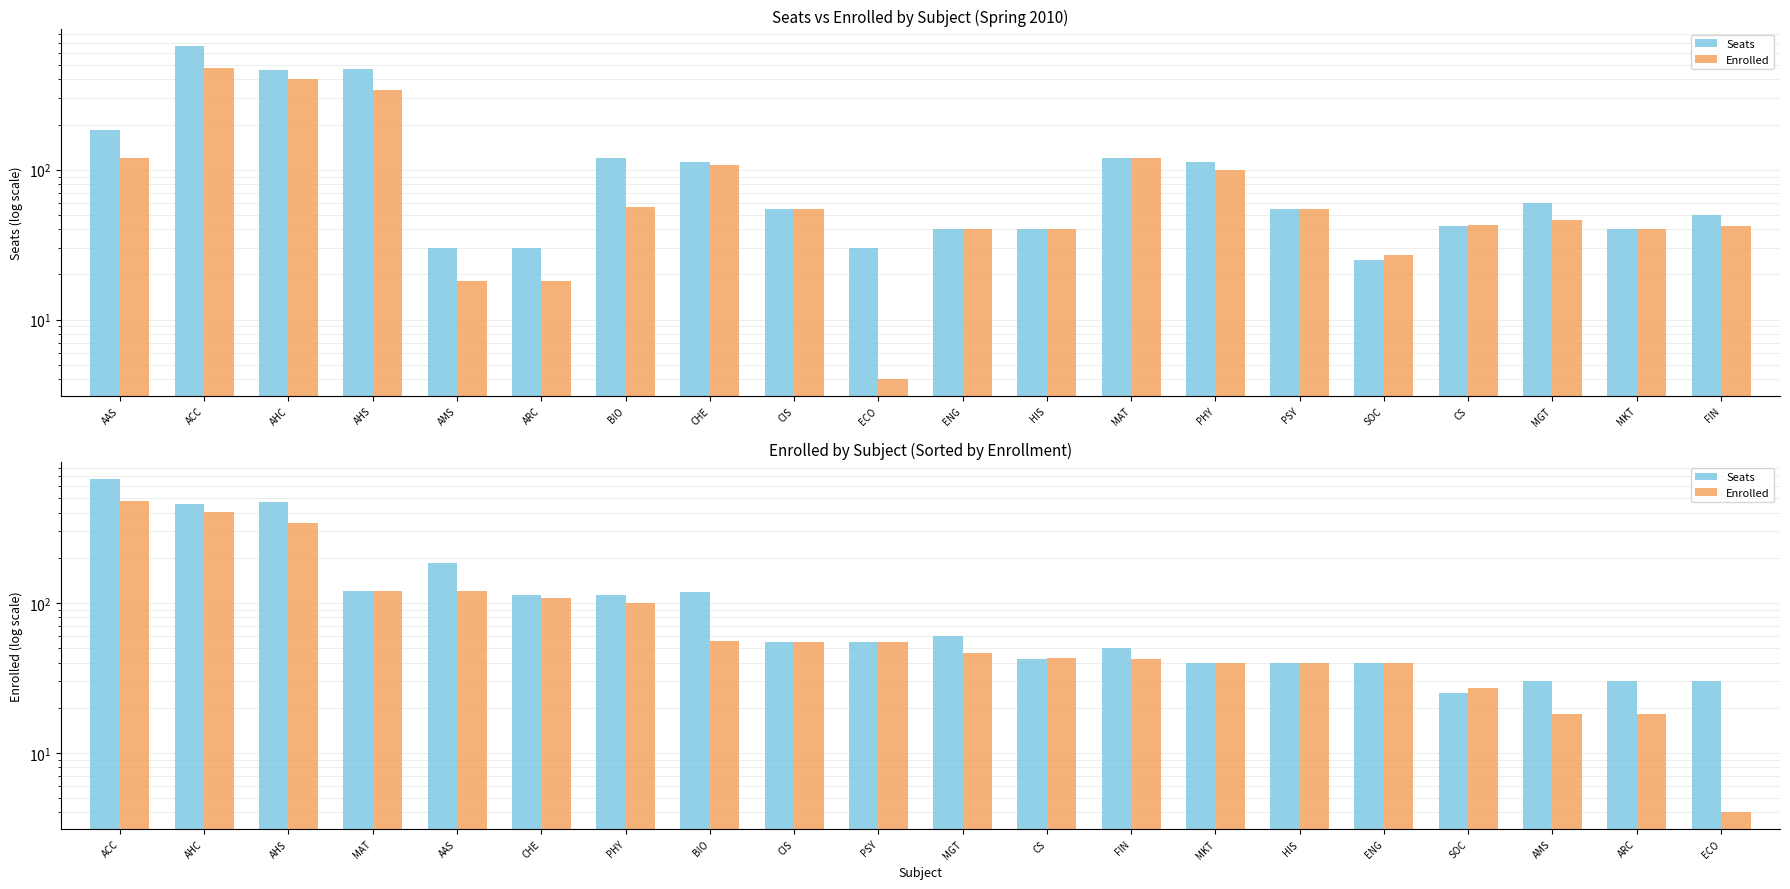

How many distinct data groups are displayed?

2